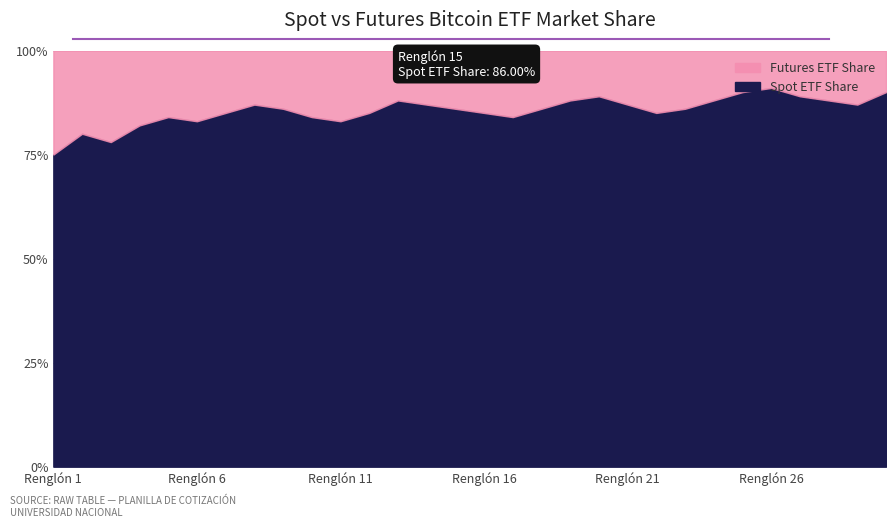

List the labels in order of value, largest first.

26, 25, 30, 20, 27, 13, 19, 24, 28, 8, 14, 21, 29, 9, 15, 18, 23, 7, 12, 16, 22, 5, 10, 17, 6, 11, 4, 2, 3, 1